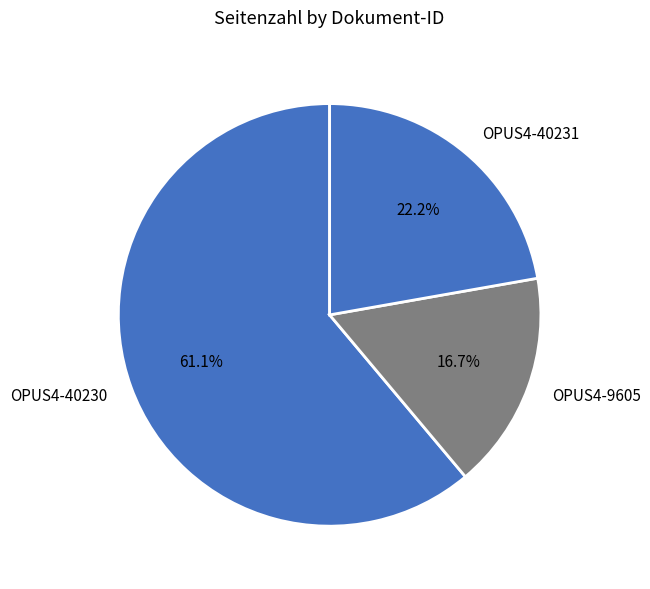

The OPUS4-40230 slice represents 61% of the pie. True or false?

True